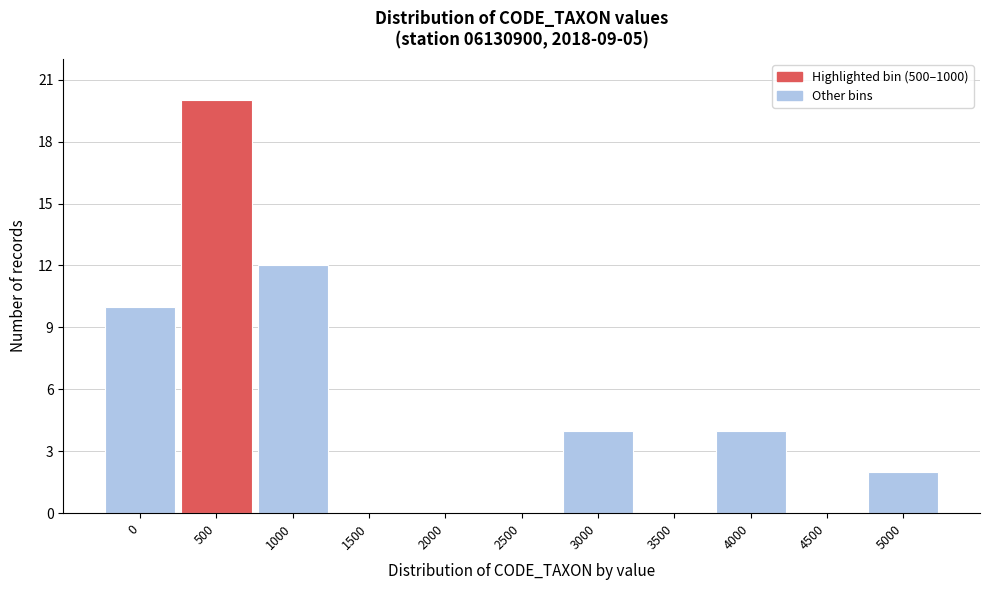

Reading left to right, what are all the values shown in this chart?

0=10	500=20	1000=12	1500=0	2000=0	2500=0	3000=4	3500=0	4000=4	4500=0	5000=2